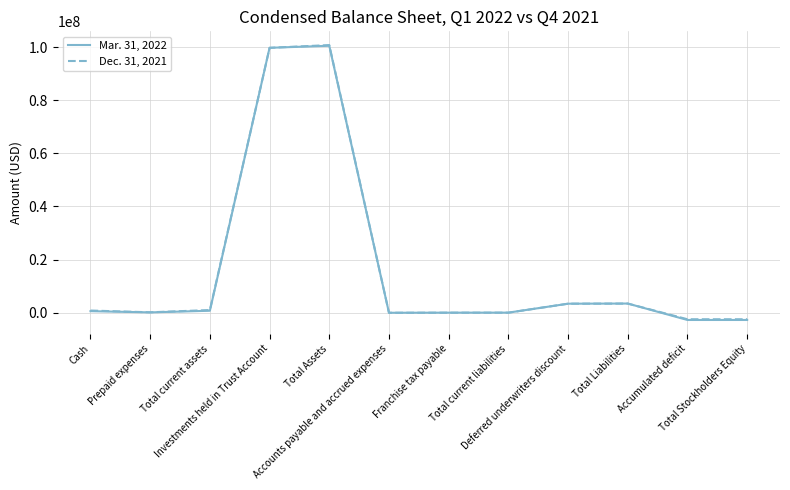

What is the minimum value shown in the chart?

-2700364